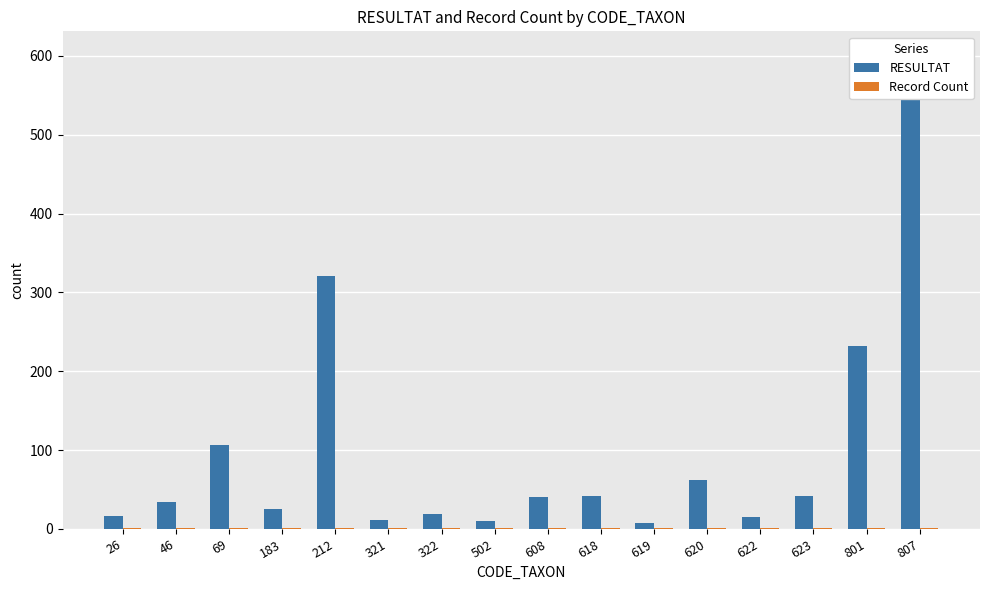

What is the lowest value of the Record Count series?

1